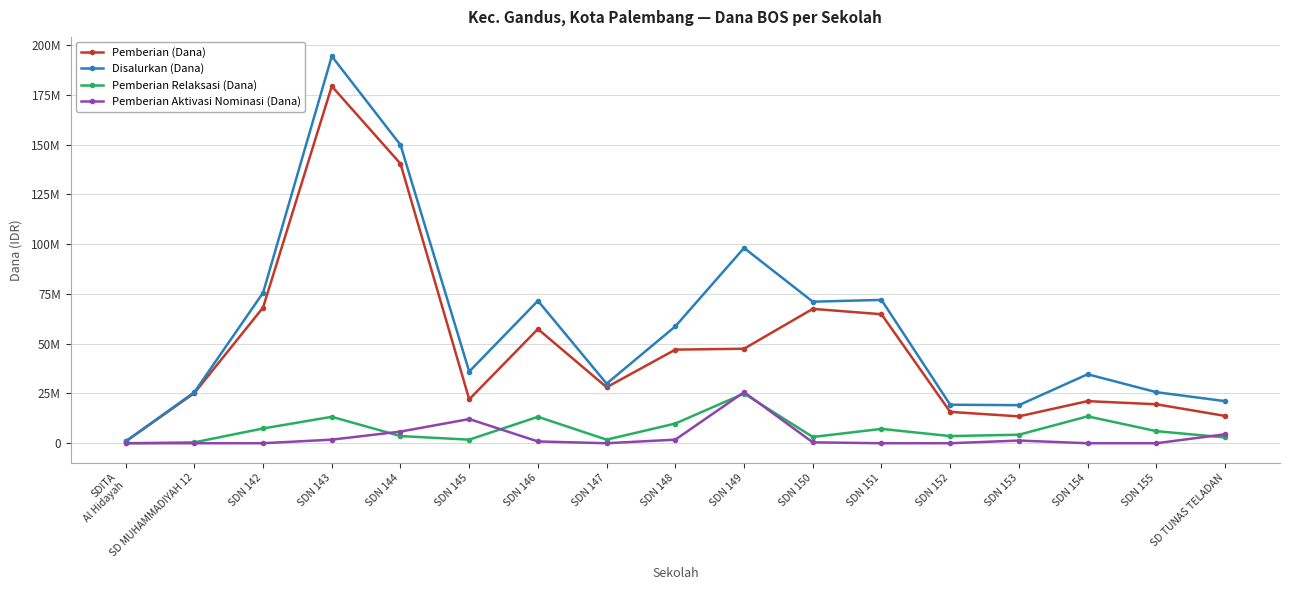

What are all the series names shown in the legend?

Pemberian (Dana), Disalurkan (Dana), Pemberian Relaksasi (Dana), Pemberian Aktivasi Nominasi (Dana)